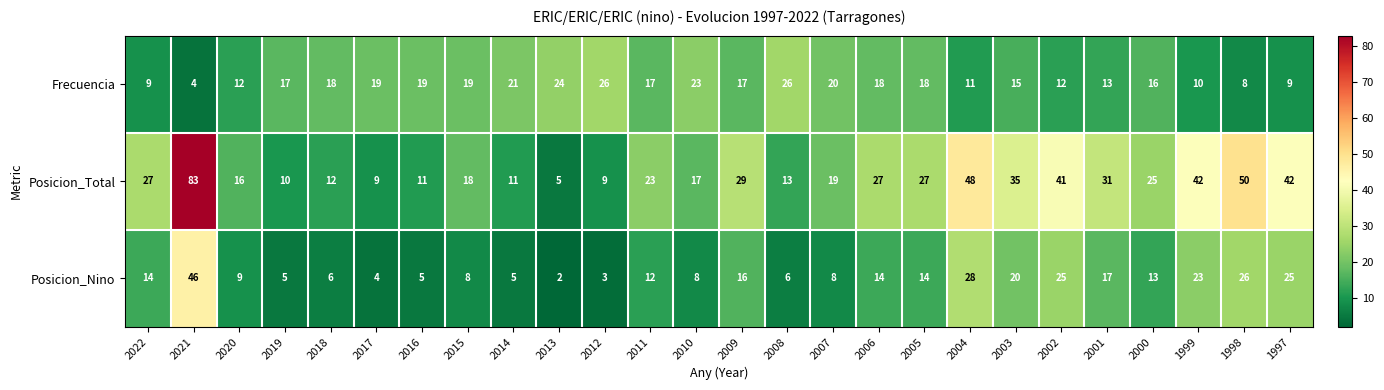

How many data points in Posicion_Nino are less than 13?

13